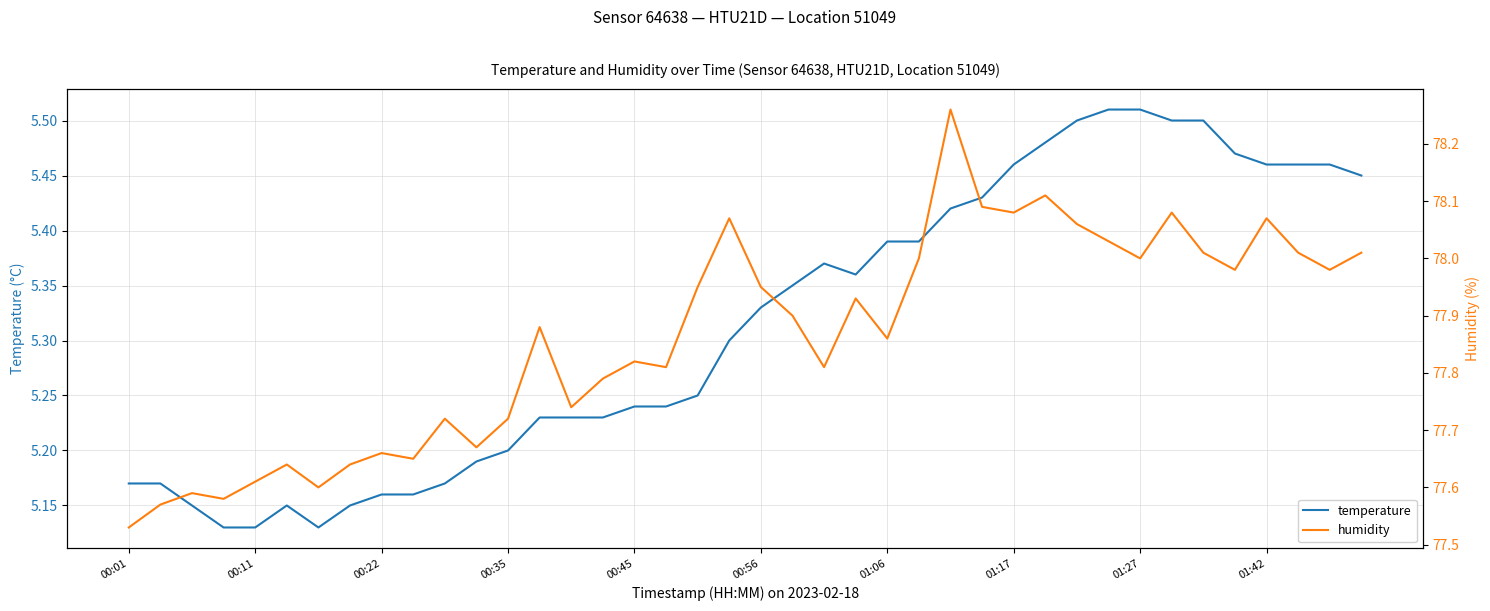

The temperature series shows 6.7 at 00:01. True or false?

False